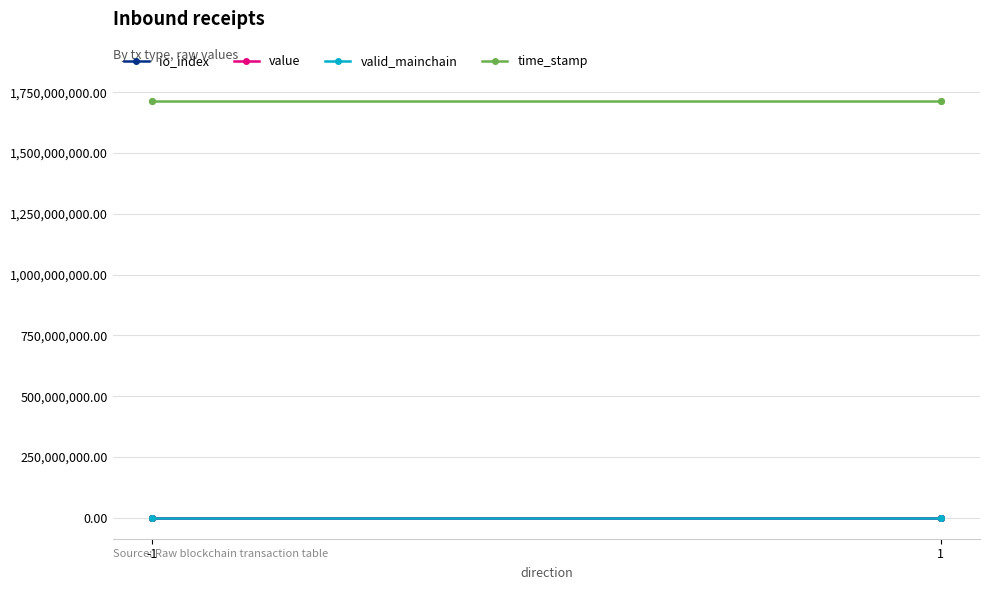

Where does the value series first go above 27?

-1